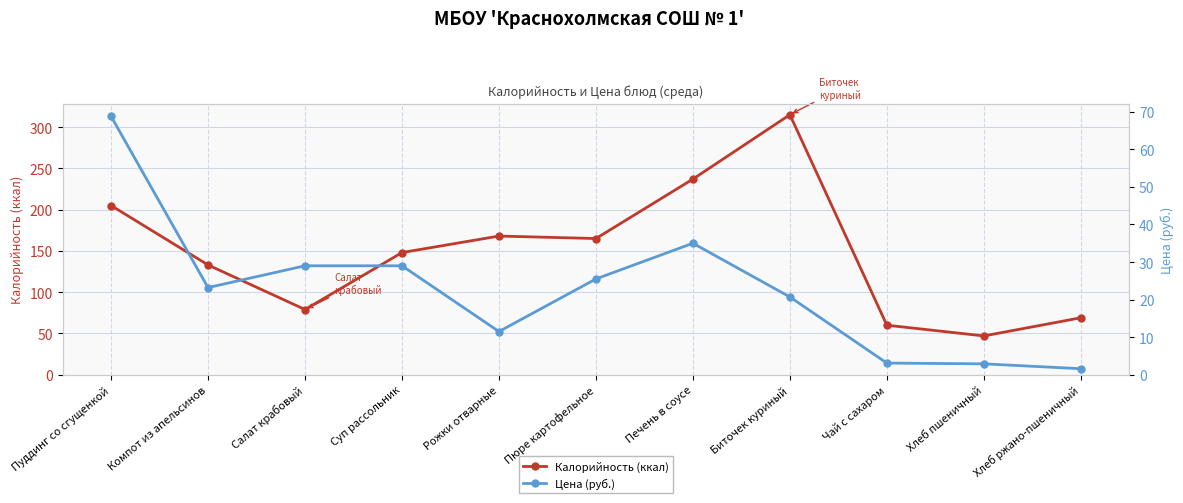

What value does the Калорийность (ккал) series have at Хлеб пшеничный?

47